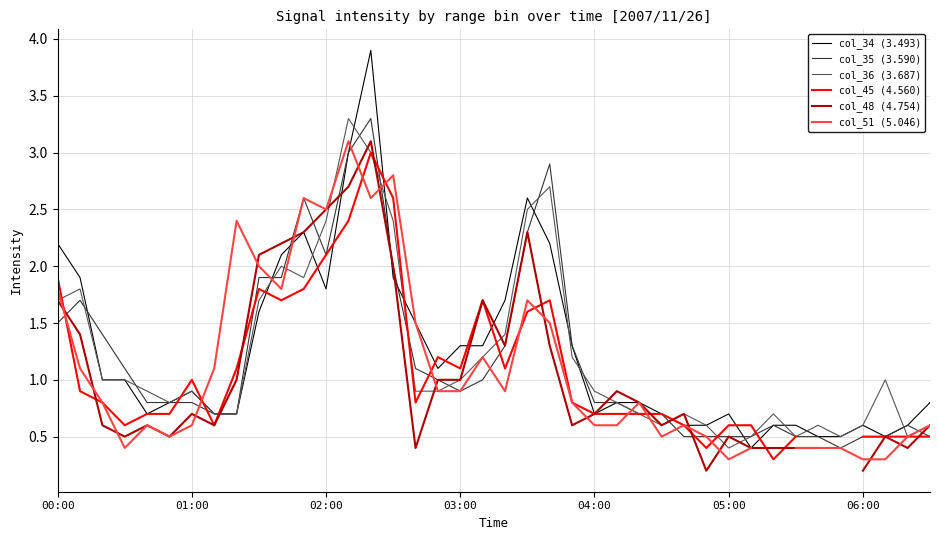

How many lines are shown in the chart?

6